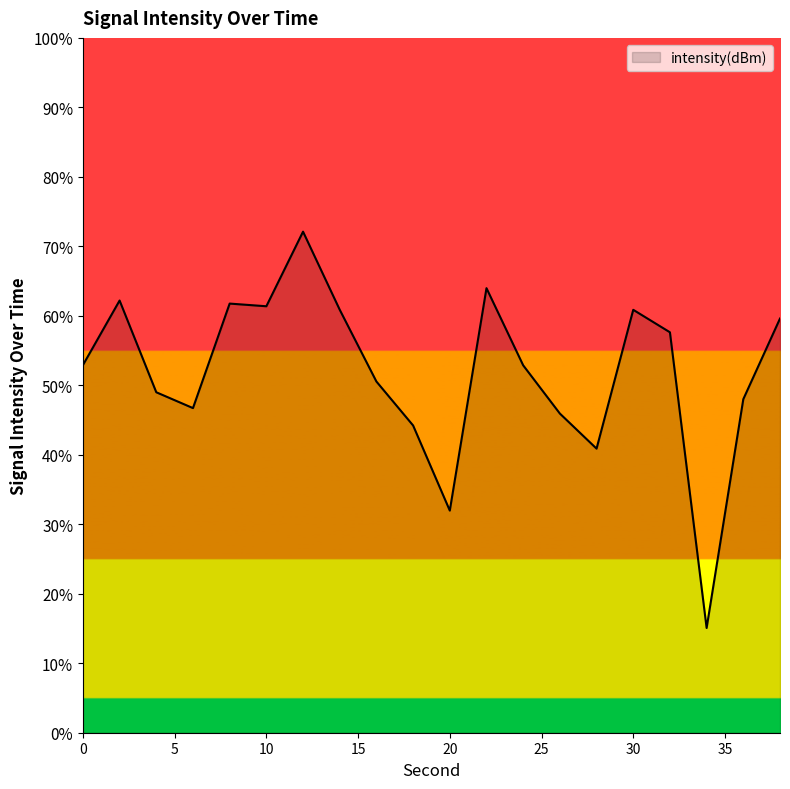

What is the maximum value shown in the chart?

72.1